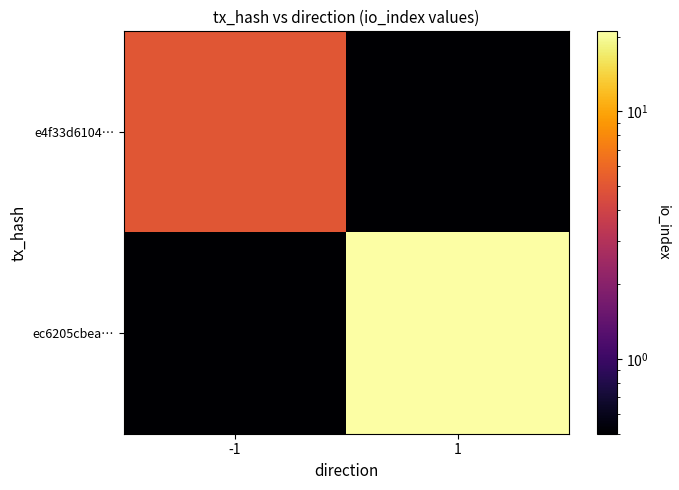

List the series in order of their overall mean, highest first.

ec6205cbea…, e4f33d6104…